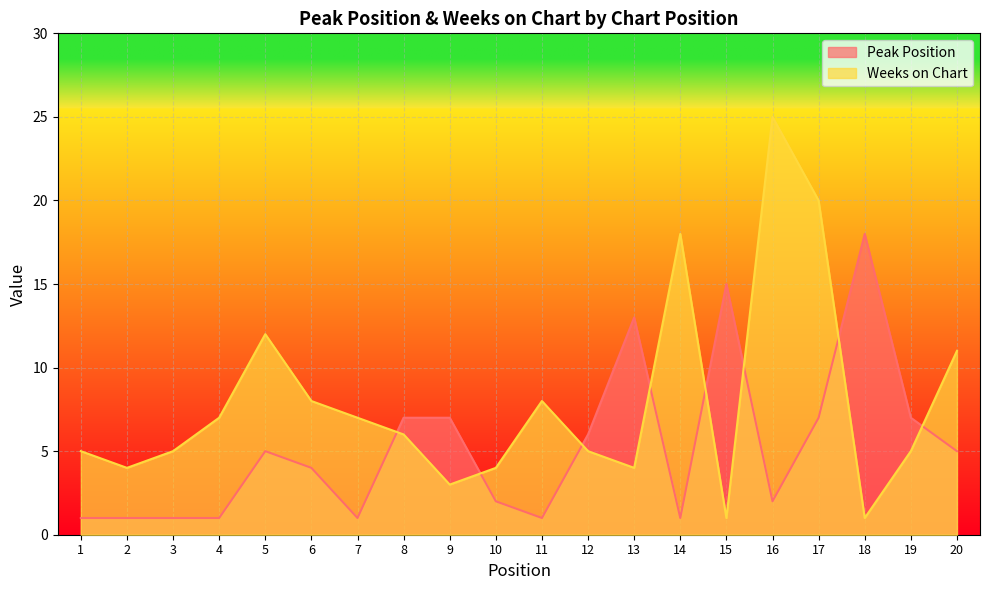

At which label is Weeks on Chart closest to 13?

5